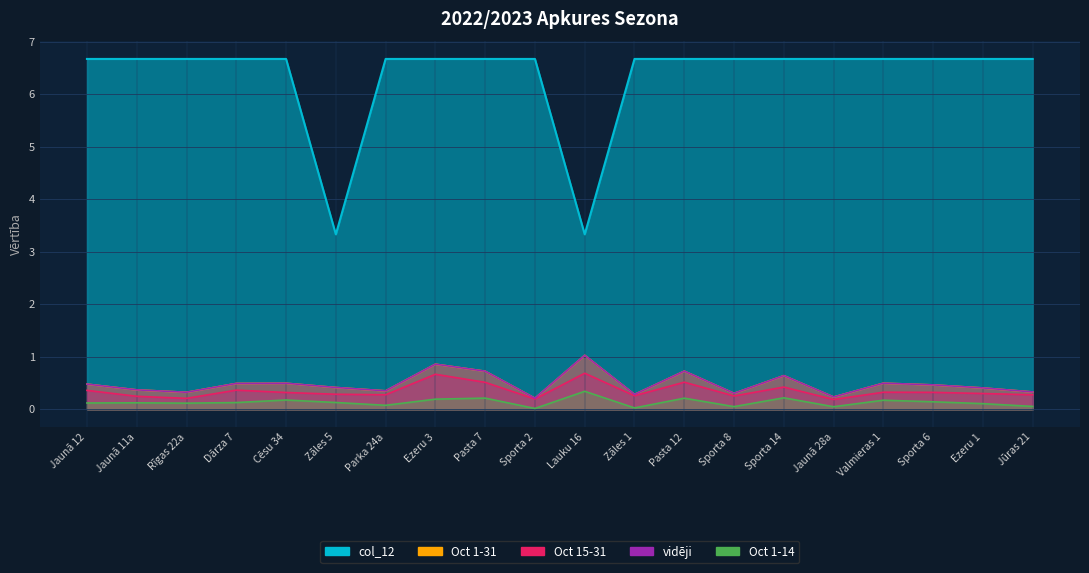

True or false: Oct 1-31 and Oct 1-14 intersect in this chart.

False